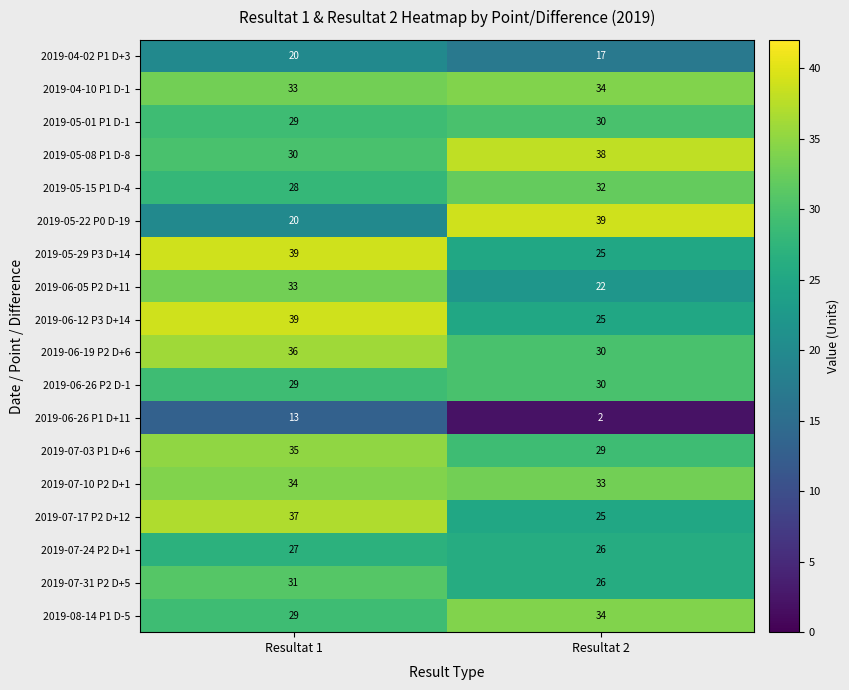

Rank the categories by 2019-07-03 P1 D+6 value from lowest to highest.

Resultat 2, Resultat 1